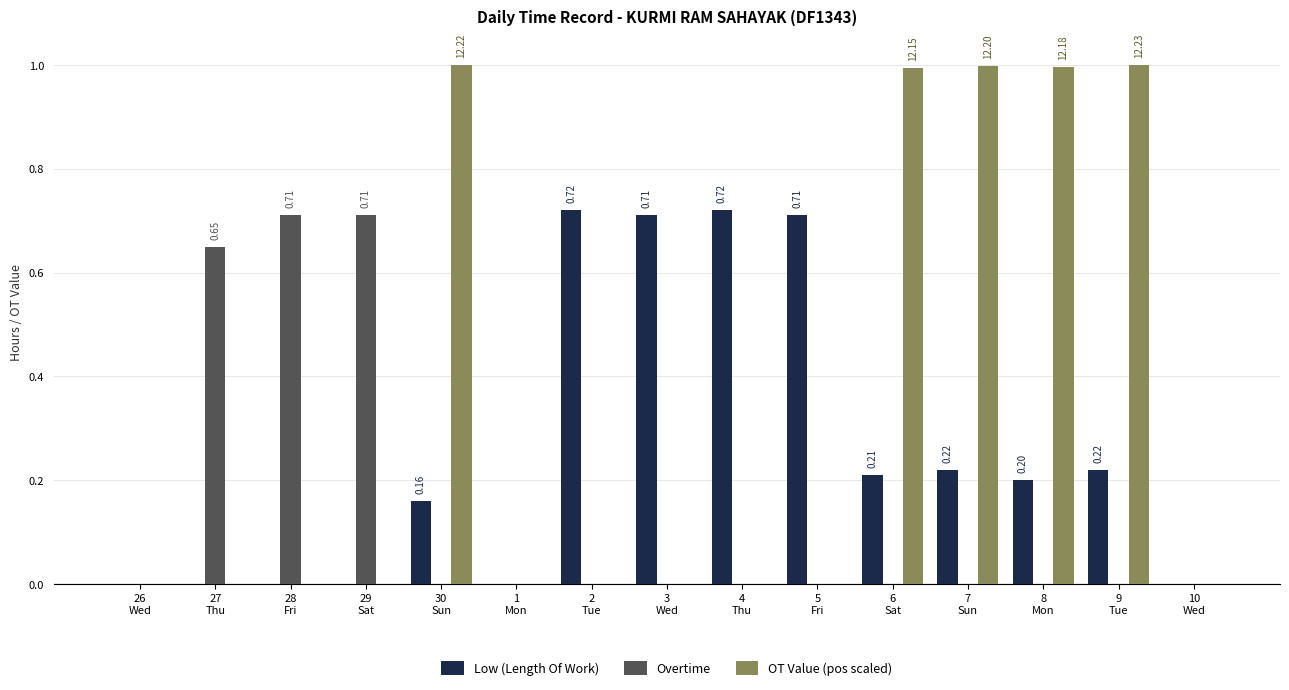

Which series has the largest total across all categories?

OT Value (pos scaled)